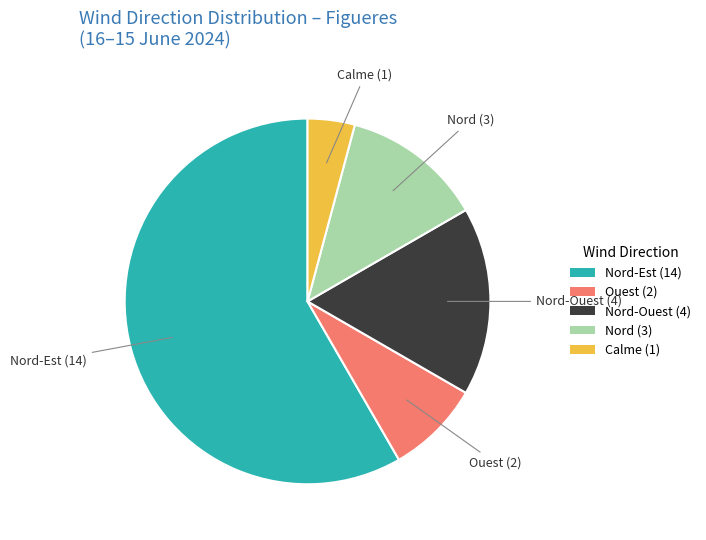

Does any single category account for the majority?

Yes